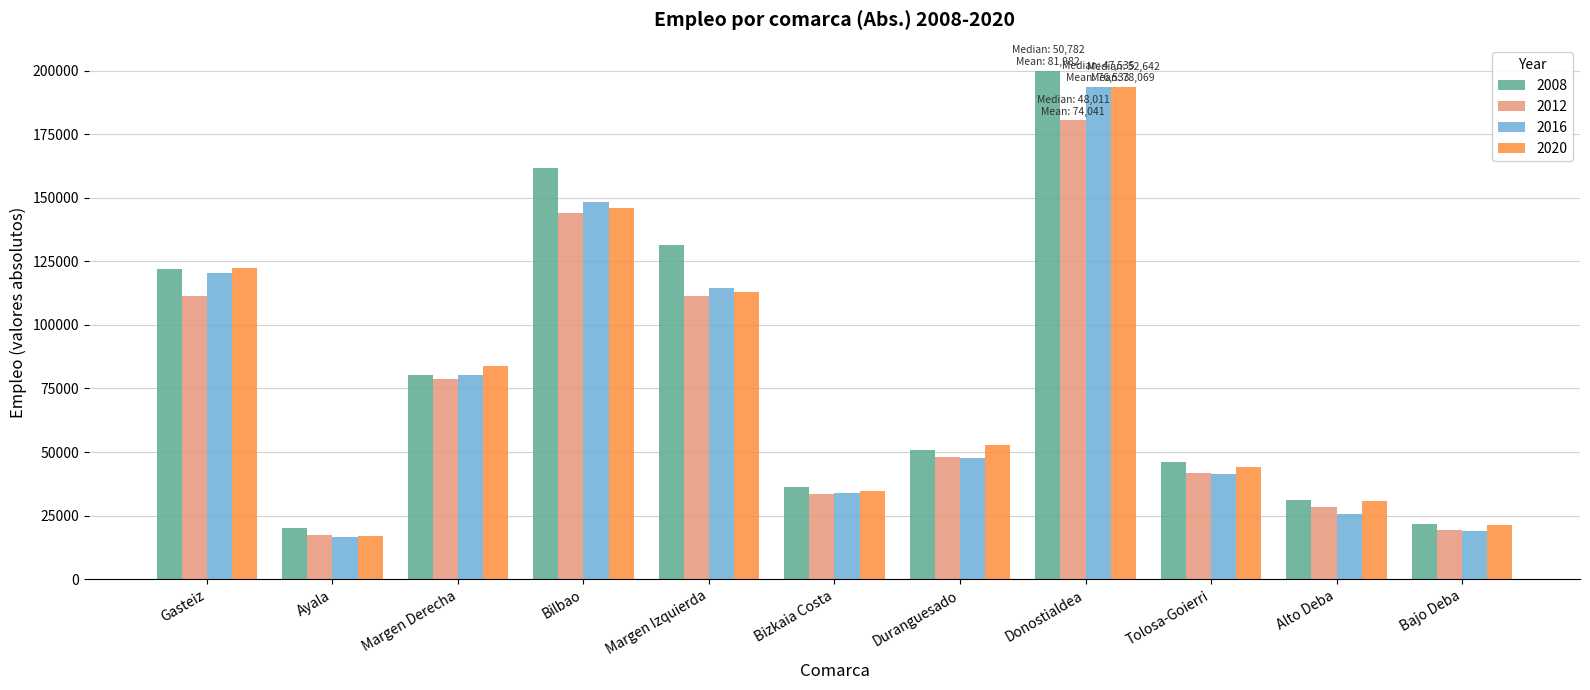

What is the difference between the second highest and minimum values in the 2012 series?

126326.4